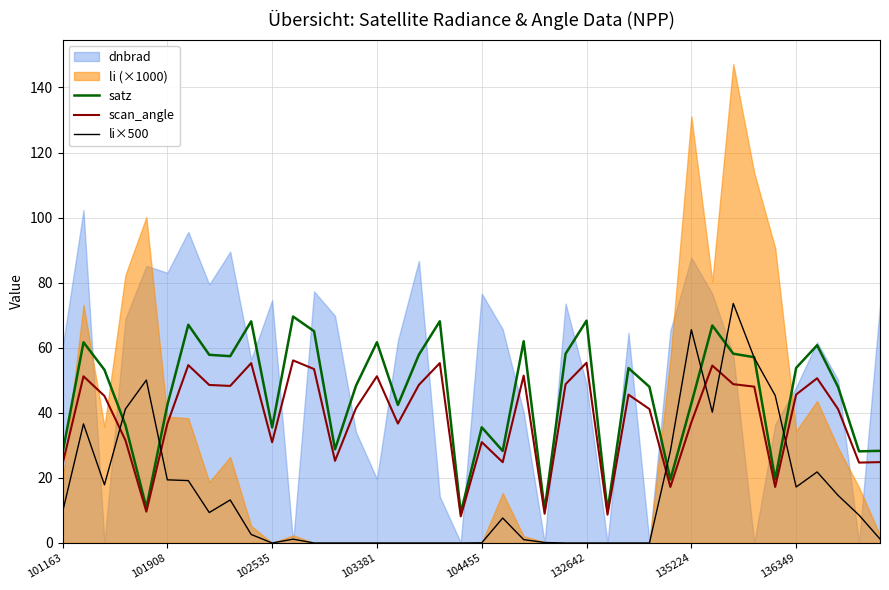

What is the highest value of the li×500 series?

73.6